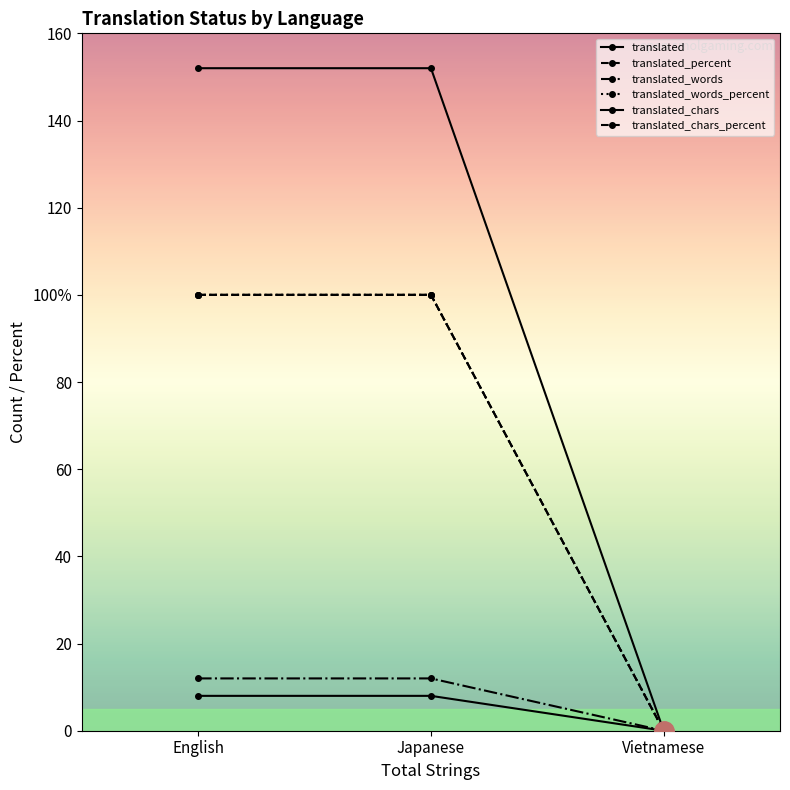

What is the sum of all translated values?

16